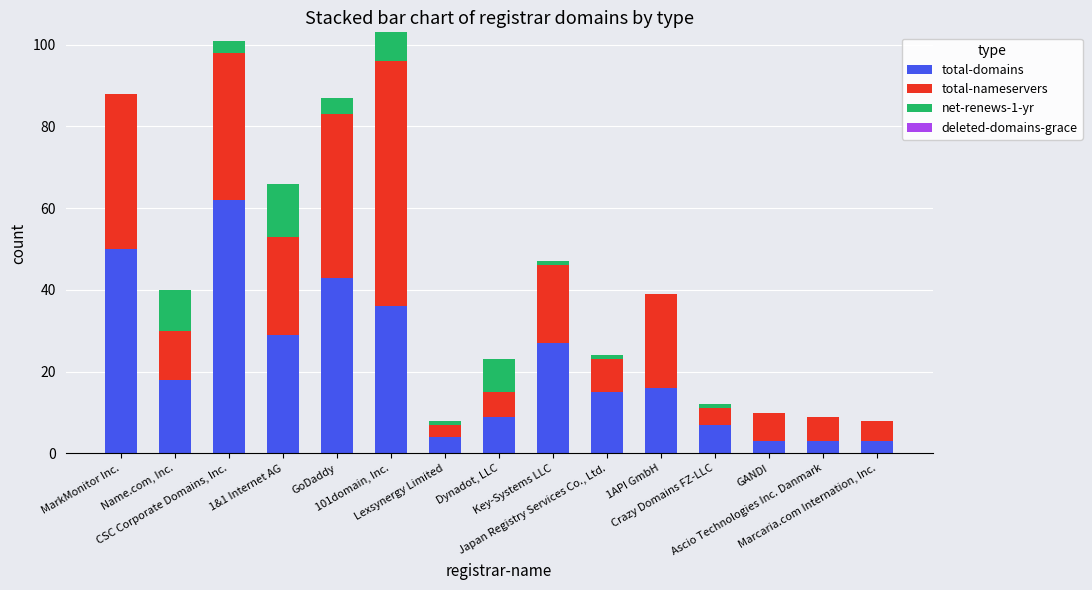

What is the maximum value for total-domains?

62